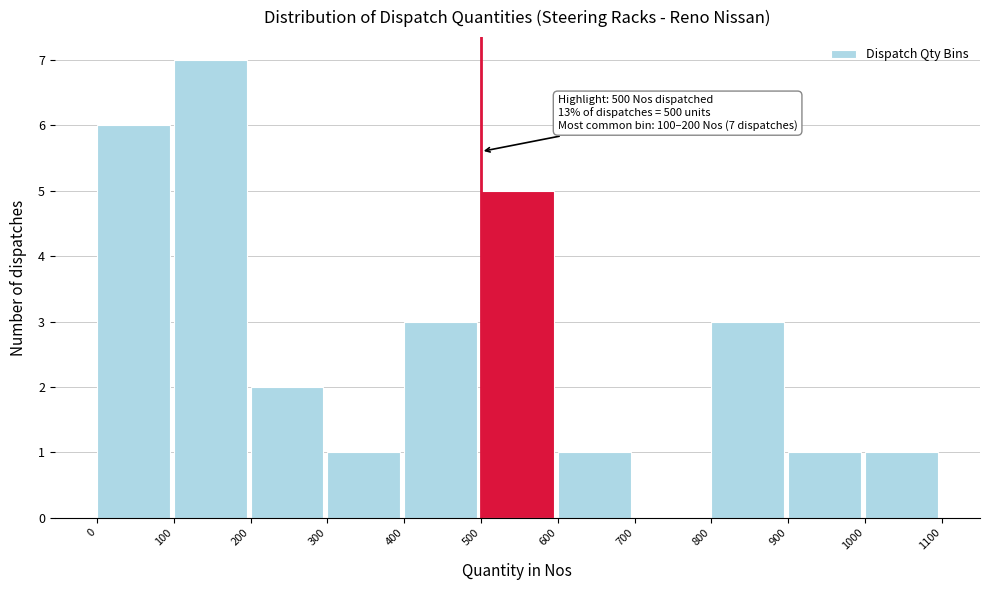

Which range on the x-axis has the tallest bar?

100 to 200